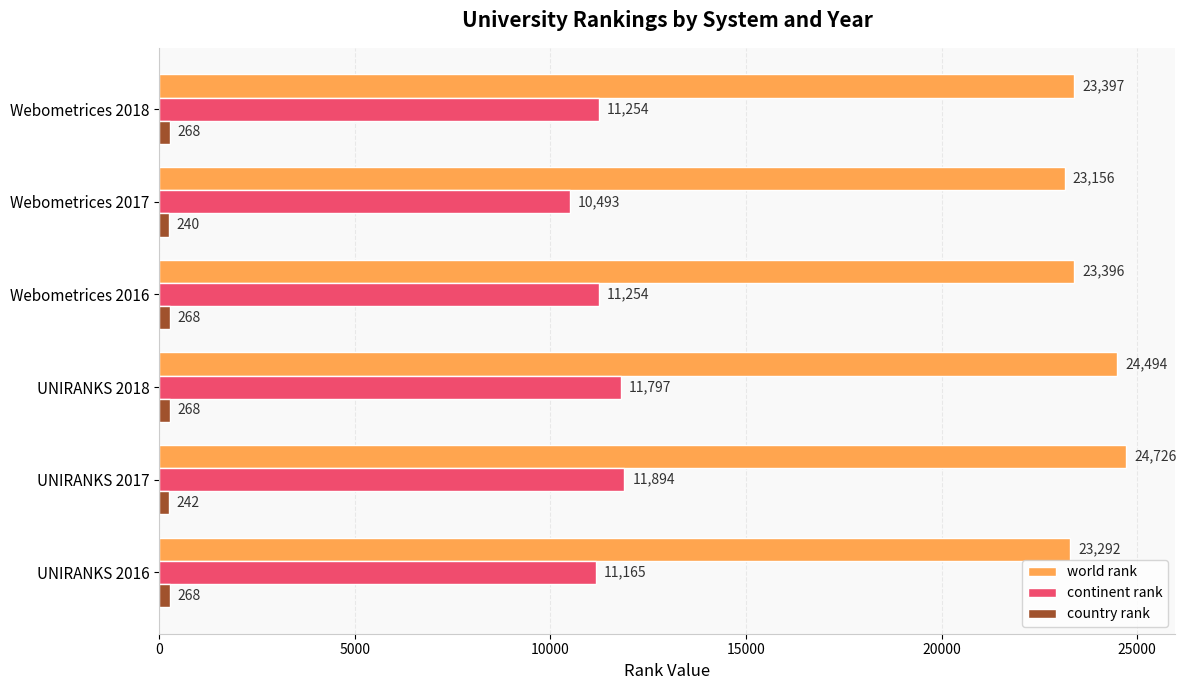

What is the sum of all continent rank values?

67857